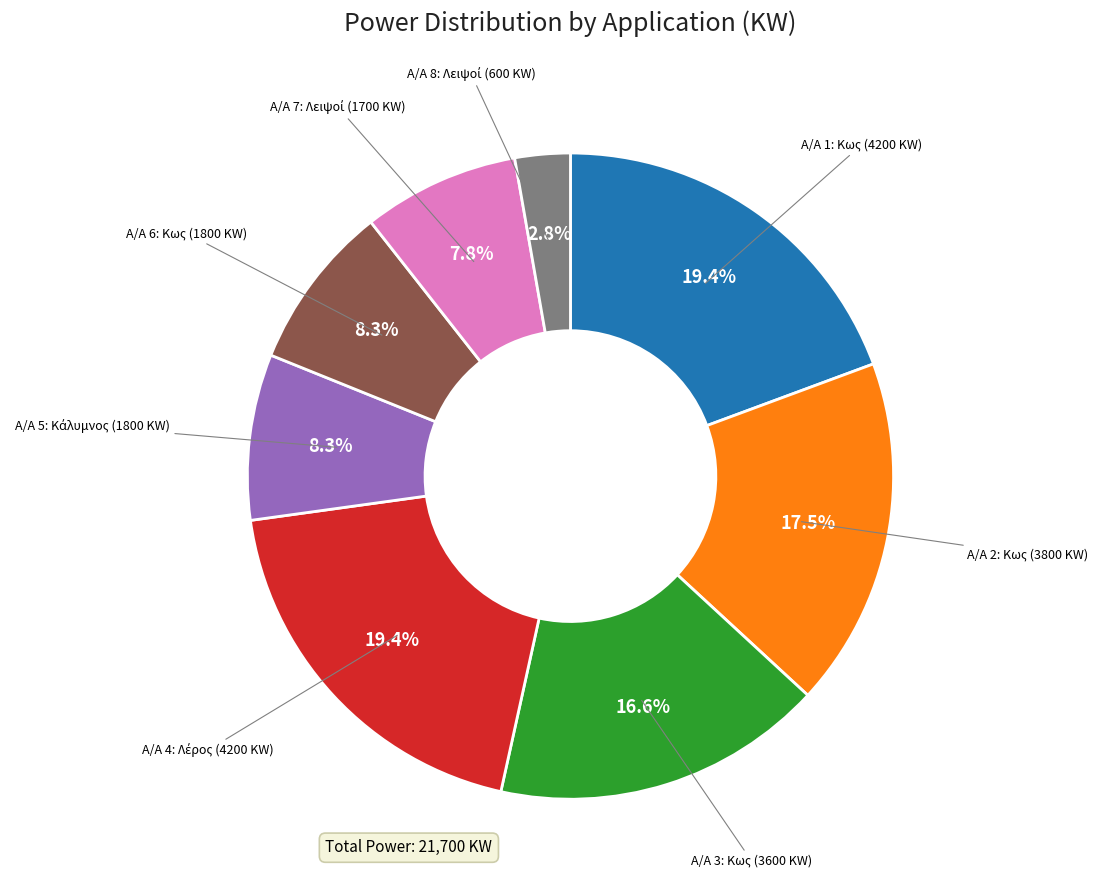

Which category has the smallest portion of the pie?

Α/Α 8